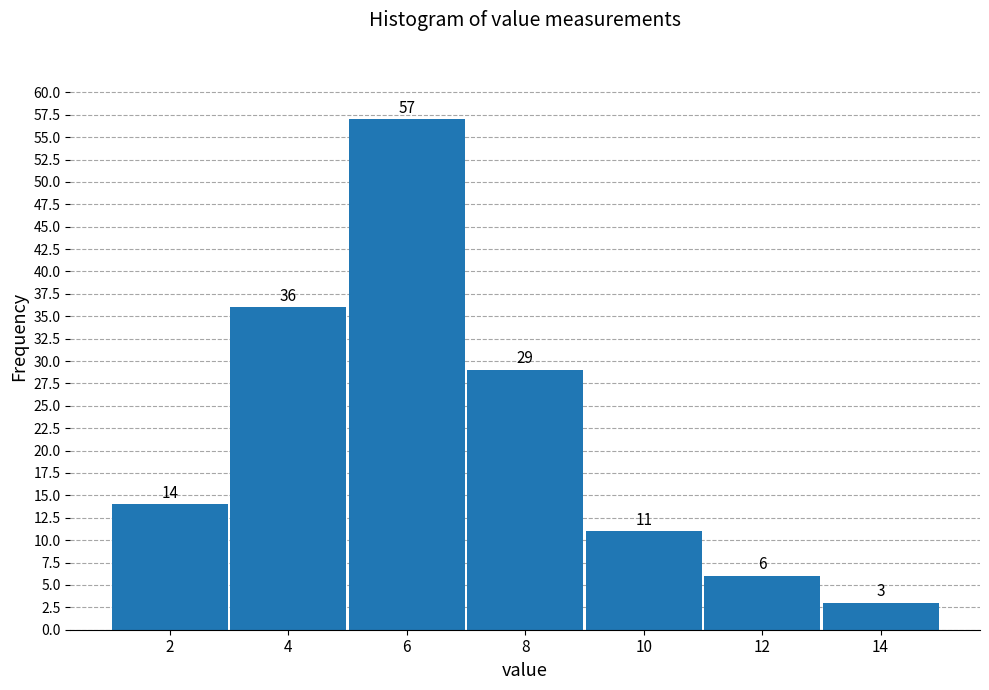

Reading left to right, extract all data points from this chart.

14	36	57	29	11	6	3